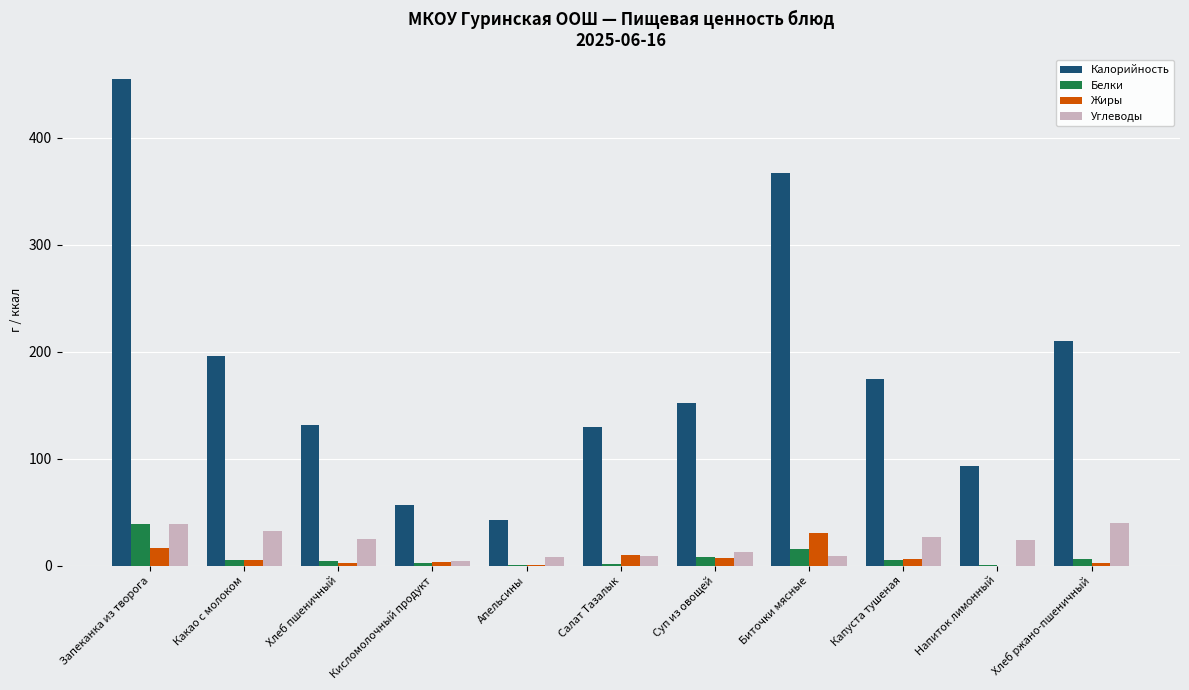

At which category is the sum across all series the highest?

Запеканка из творога